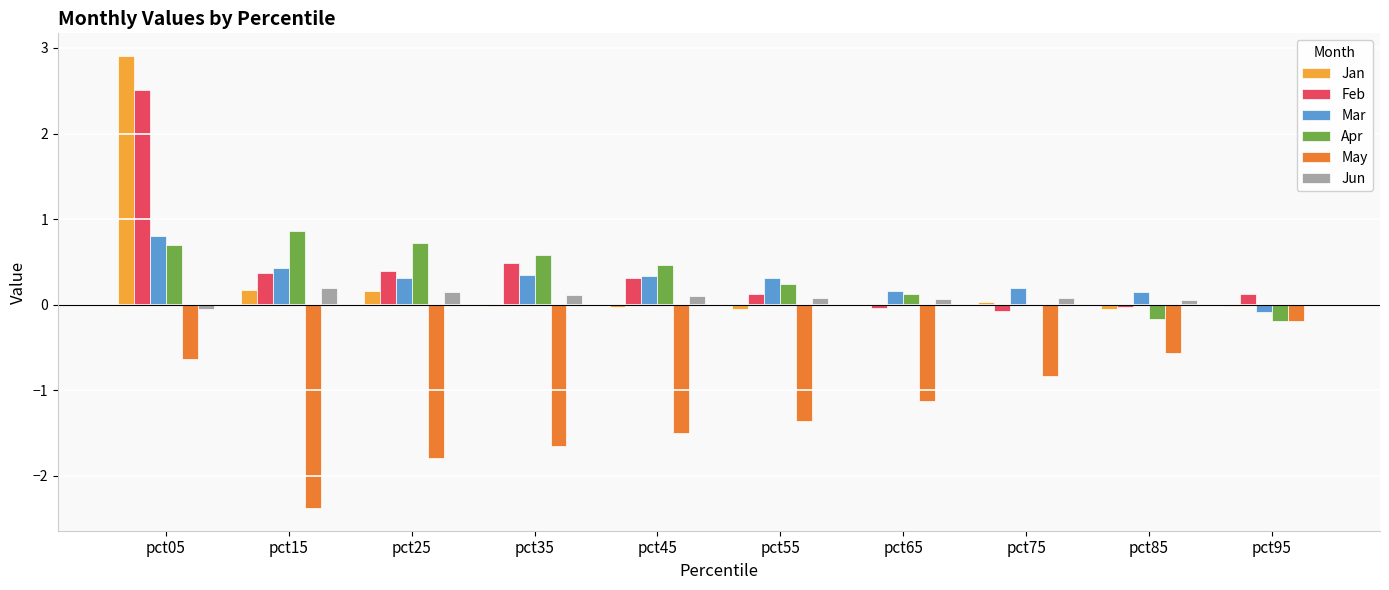

The value of May at pct25 is -2.4. True or false?

False